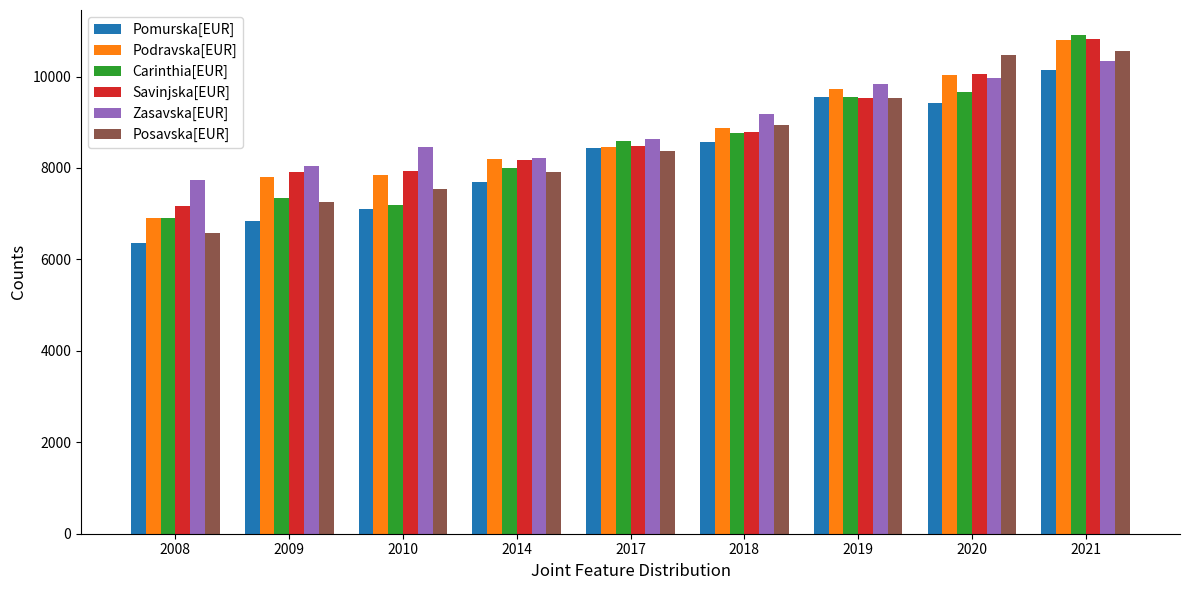

Is it true that Zasavska[EUR] equals 12962 at 2018?

False